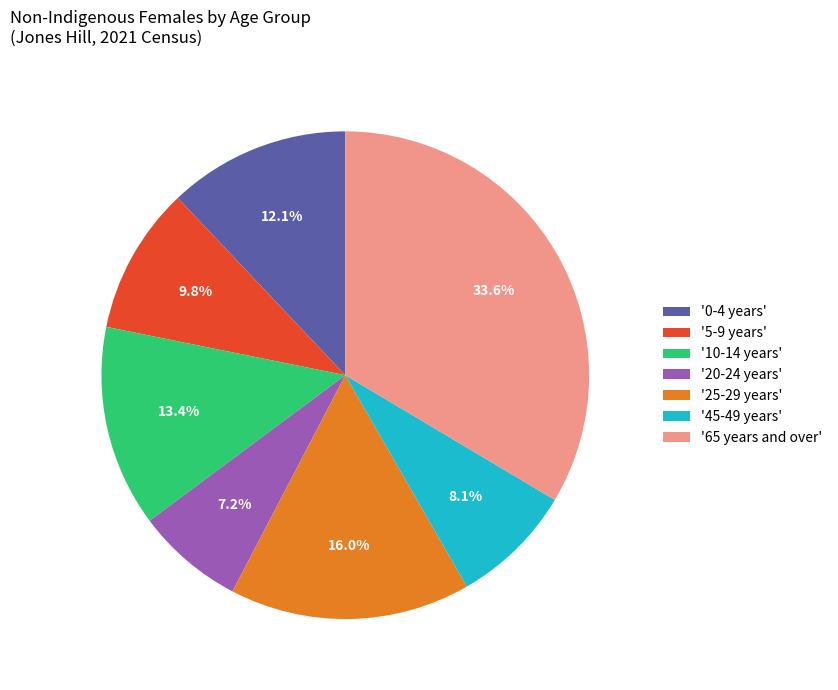

Which slice is the smallest?

'20-24 years'